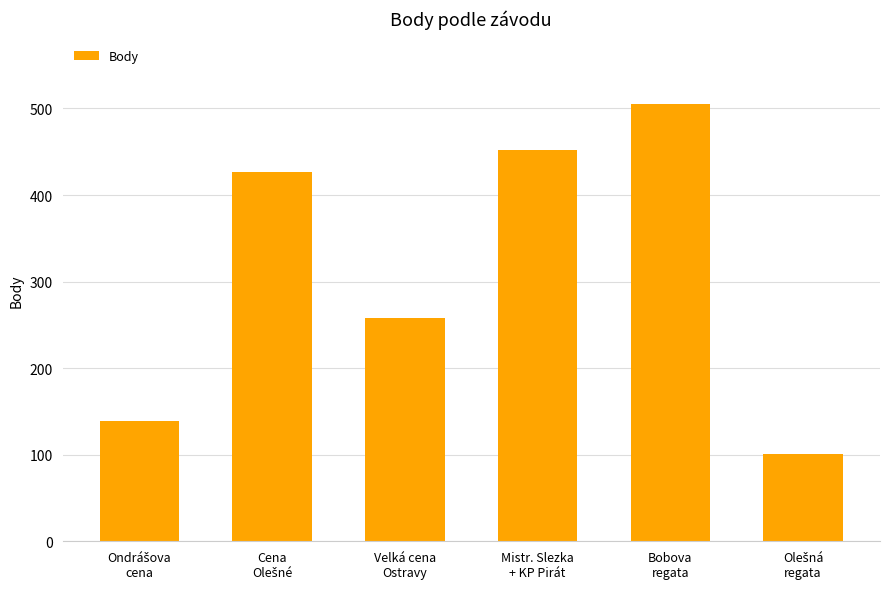

Reading left to right, transcribe all the data shown in this chart.

139	427	258	452	505	101